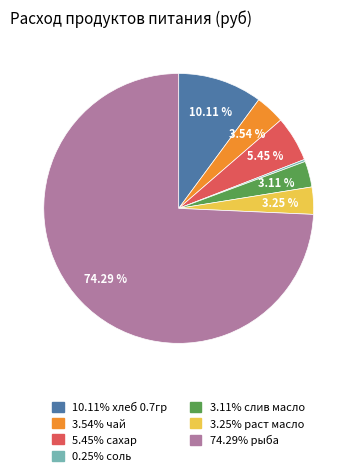

To the nearest percent, what is the difference between the largest and smallest slice percentages?

74%